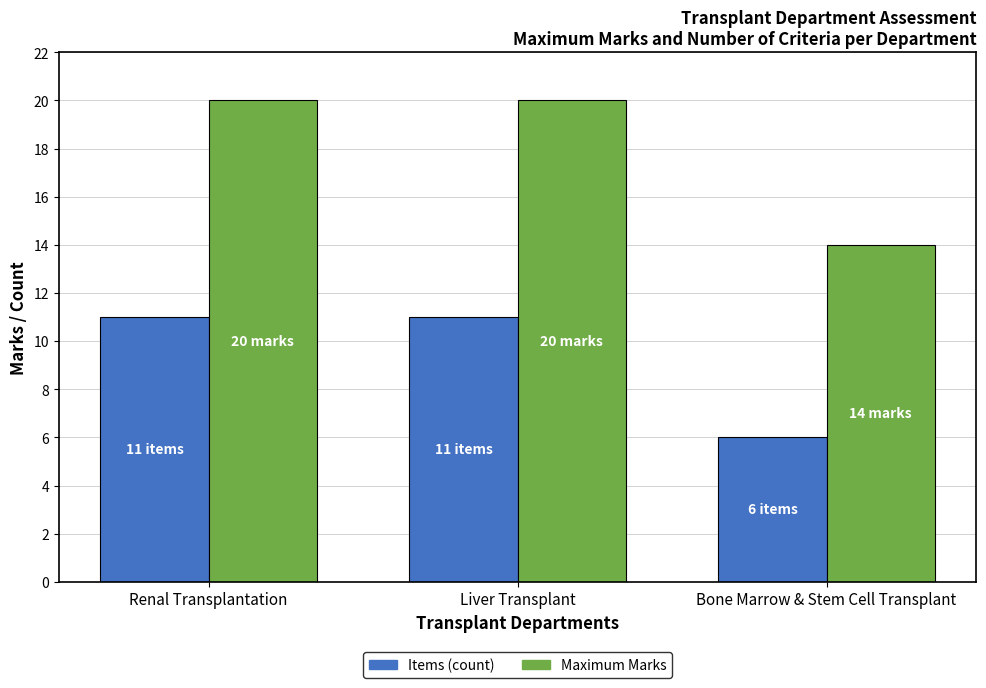

What is the maximum value for Items (count)?

11